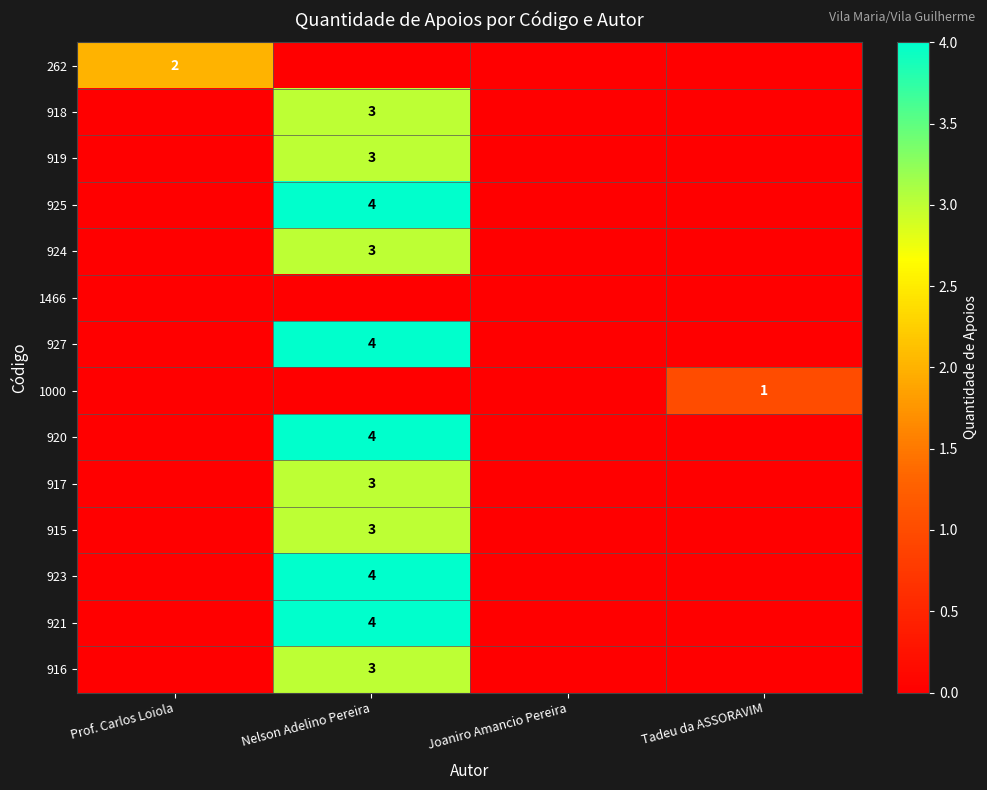

The value of 915 at Nelson Adelino Pereira is 1. True or false?

False